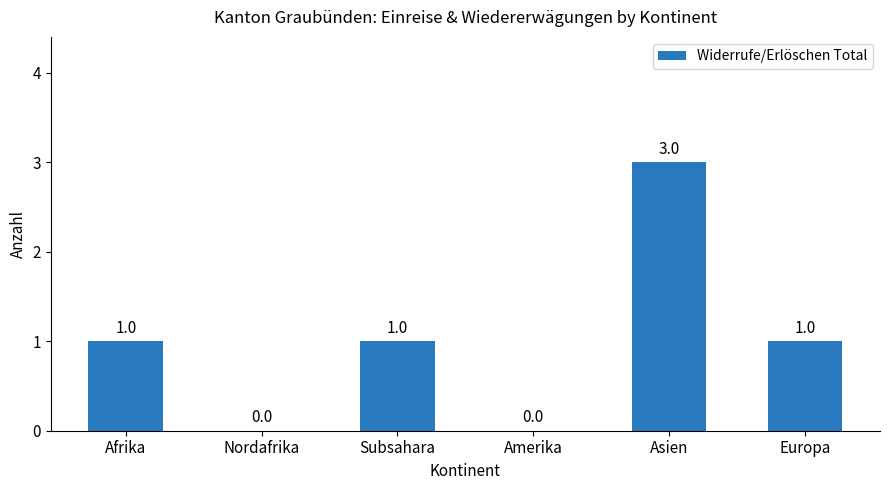

Is it true that the value at Asien is 3?

True